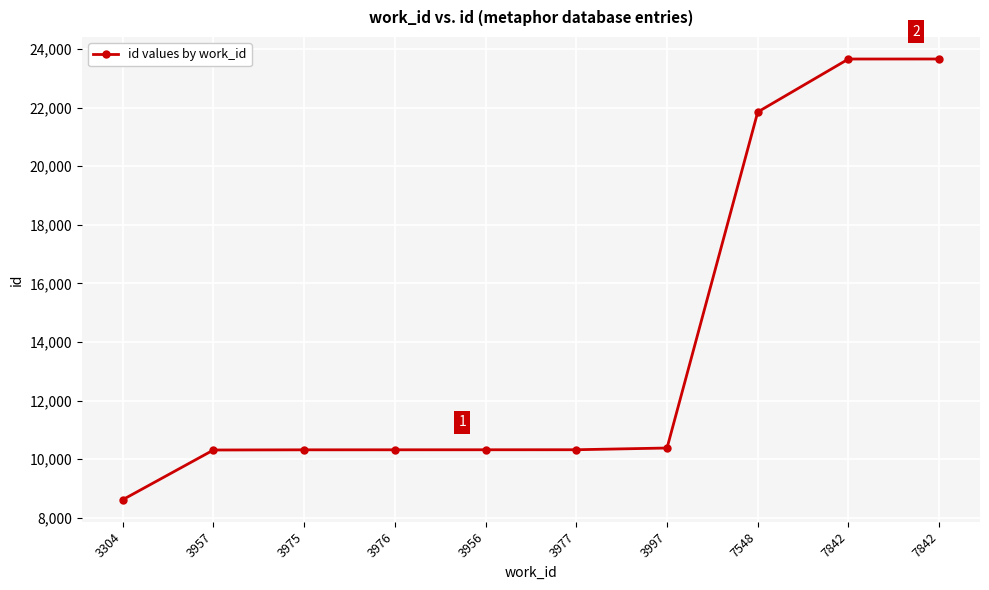

At which category does the chart reach its peak across all series?

7842